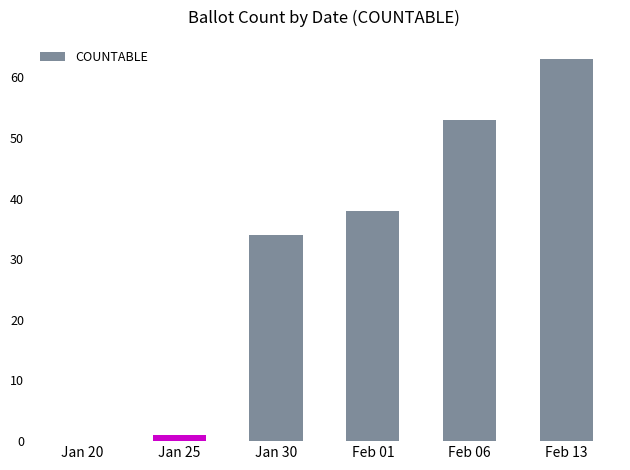

Reading right to left, list all the values displayed in this chart.

Feb 13=63	Feb 06=53	Feb 01=38	Jan 30=34	Jan 25=1	Jan 20=0